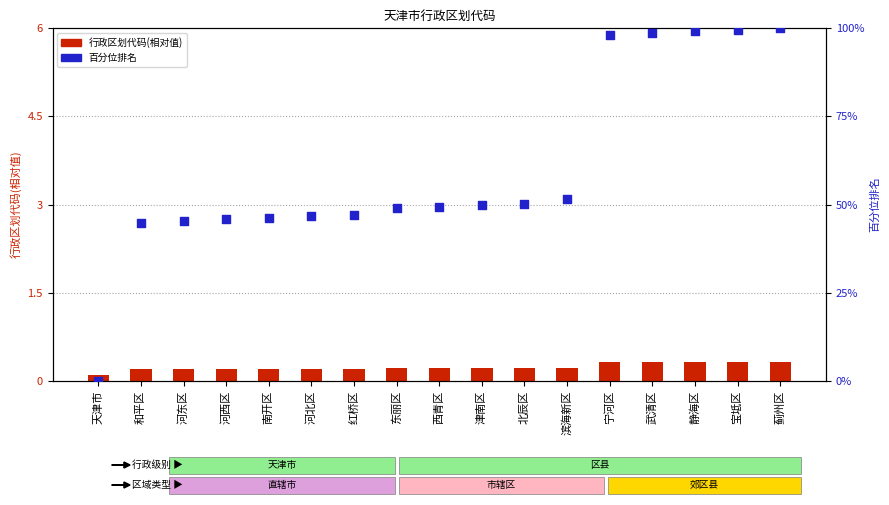

Which series reaches the minimum Y coordinate?

百分位排名